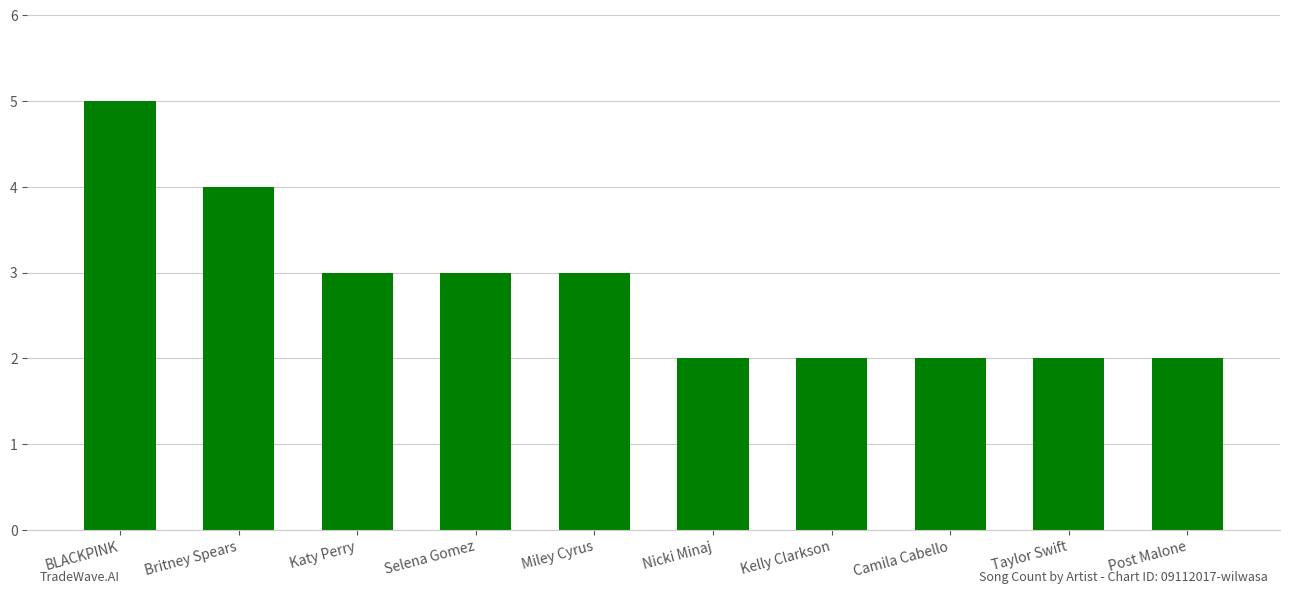

What position from the left is Camila Cabello?

8